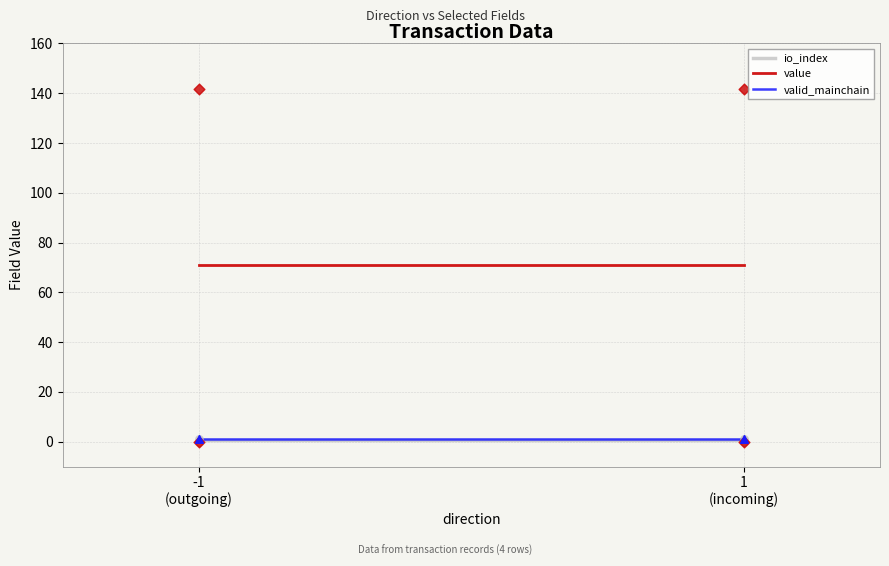

At how many categories does at least one series exceed 24?

2